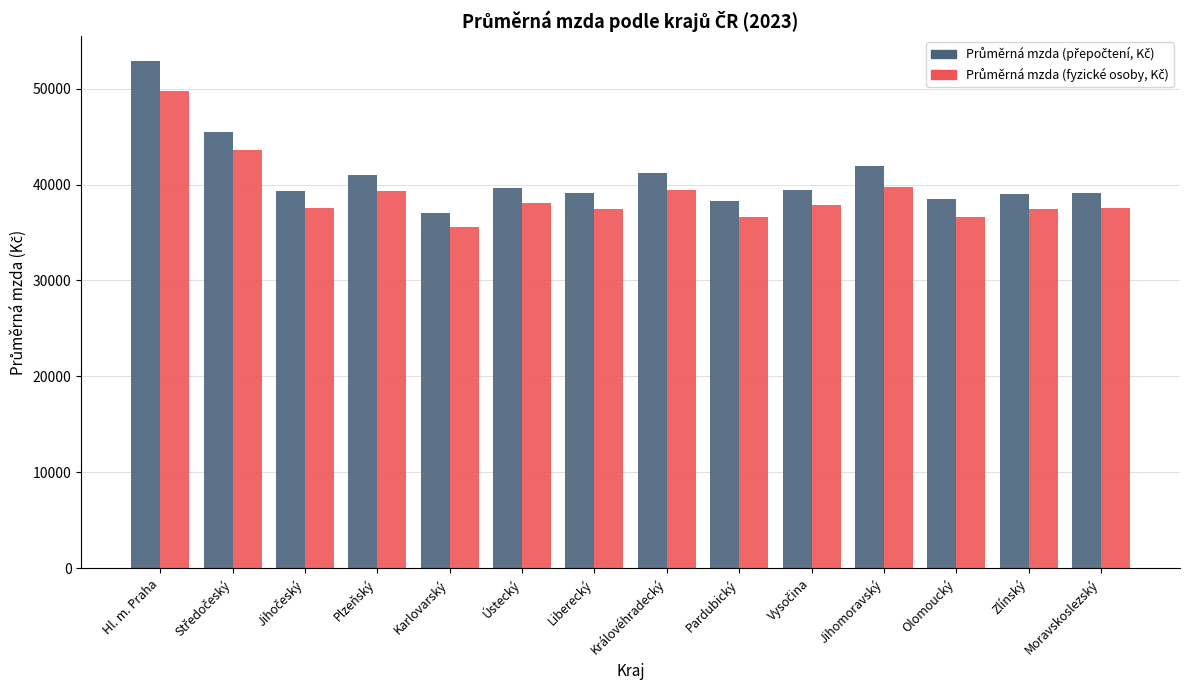

Which category has the lowest value across all series?

Karlovarský